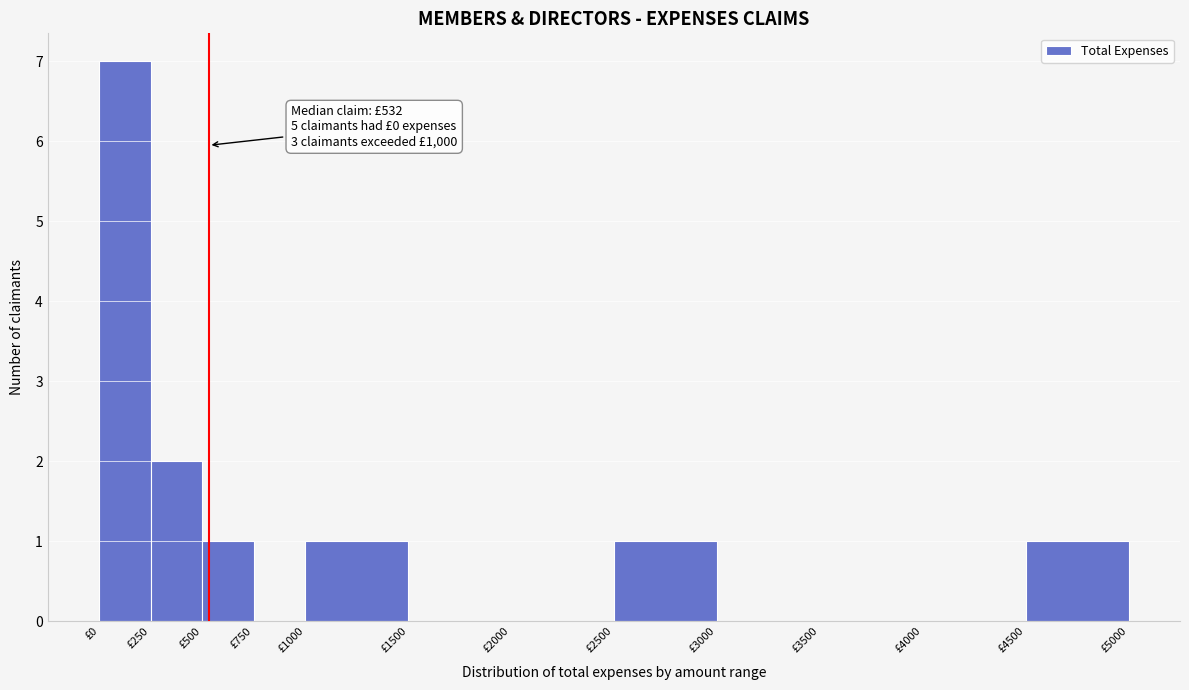

Over which range of the x-axis is the bar tallest?

0 to 250